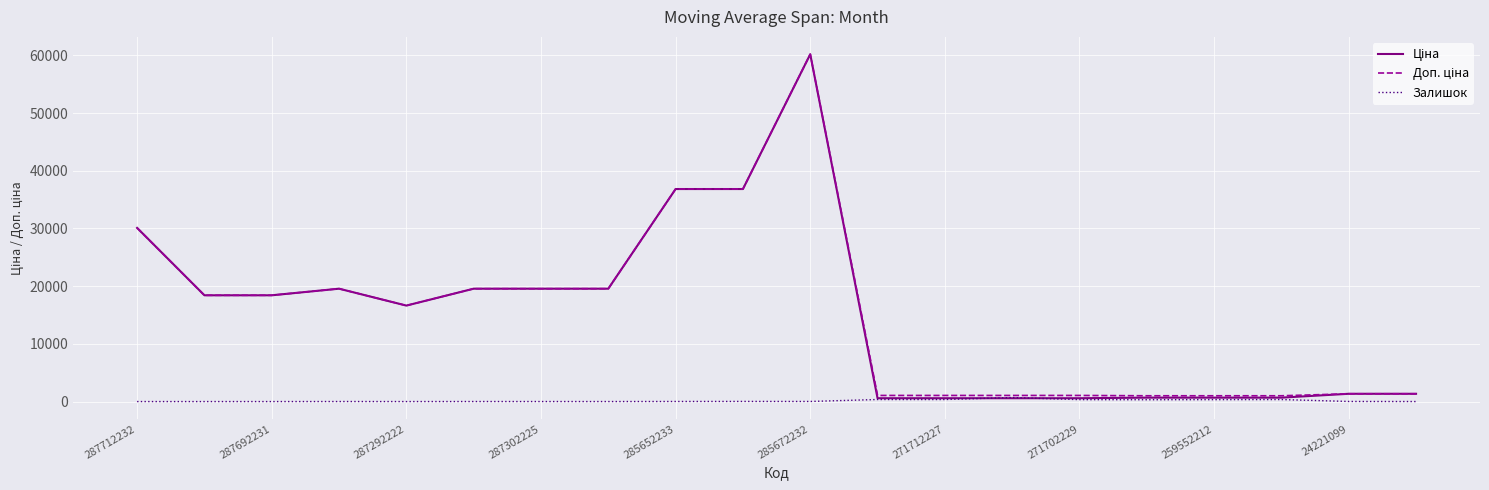

Reading right to left, extract all data points from this chart.

Ціна: 1347.9	1347.9	679.8	679.8	679.8	578.1	578.1	578.1	578.1	60205.6	36841.8	36841.8	19564.9	19564.9	19564.9	16636.8	19564.9	18420.9	18420.9	30102.8
Доп. ціна: 1348.0	1348.0	1004.1	1004.1	1004.1	1060.0	1060.0	1060.0	1060.0	60205.6	36841.8	36841.8	19564.9	19564.9	19564.9	16636.8	19564.9	18420.9	18420.9	30102.8
Залишок: 4.0	16.0	348.0	334.0	317.0	337.0	694.0	353.0	356.0	16.0	23.0	14.0	3.0	5.0	7.0	1.0	7.0	0.0	0.0	0.0